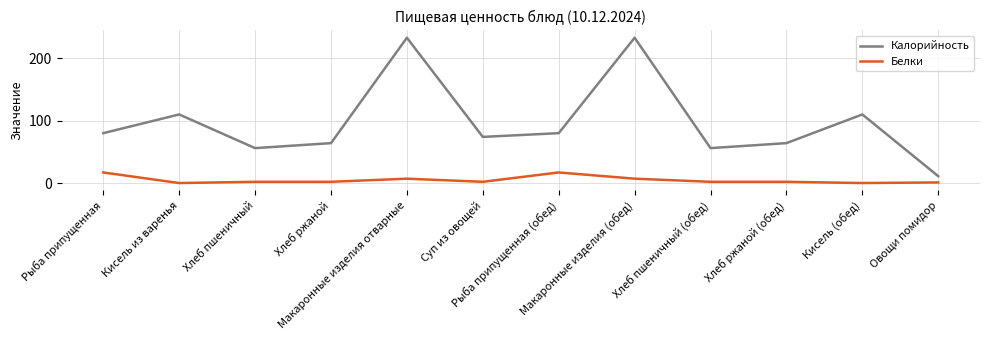

What is the greatest value displayed?

233